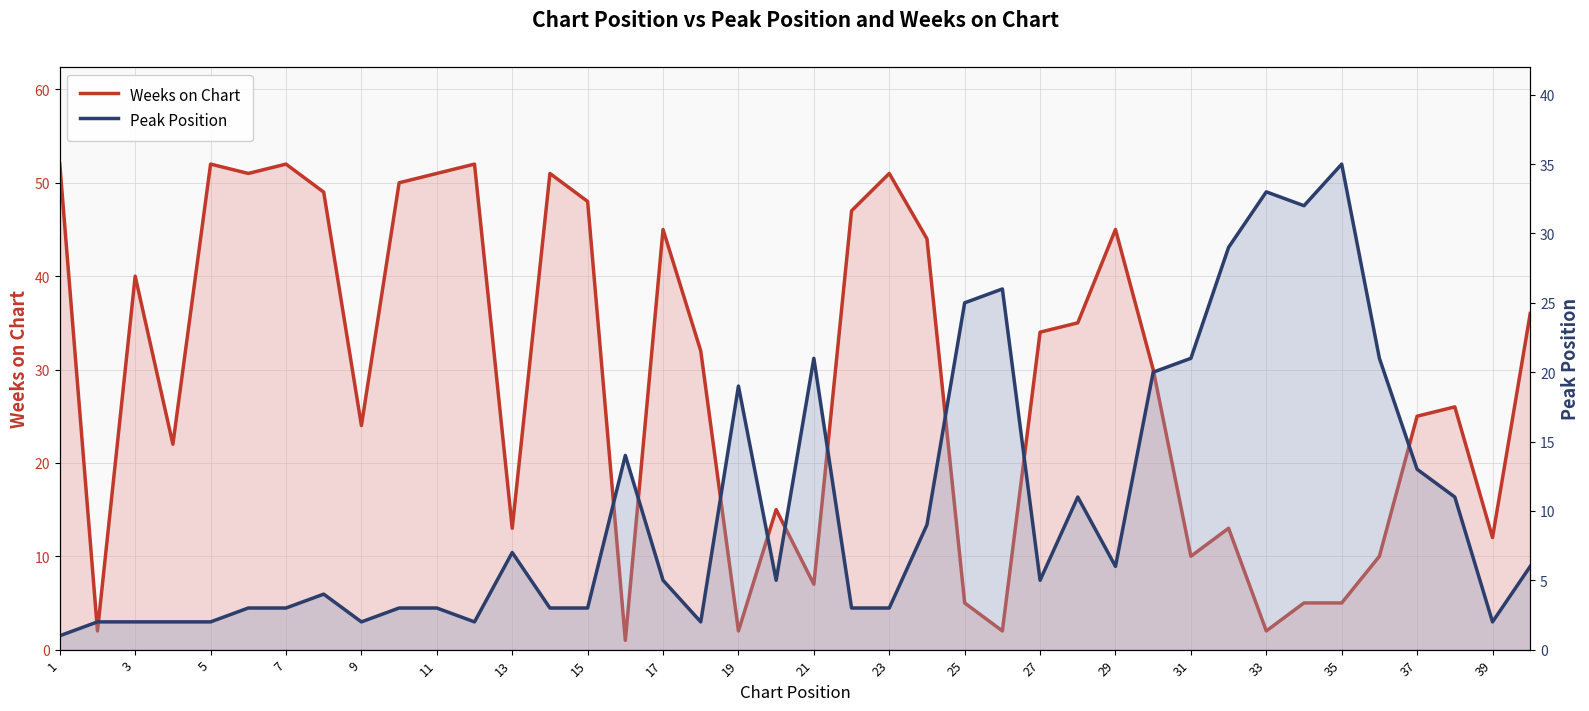

What is the value of the Peak Position point at the 20th from the left?

5